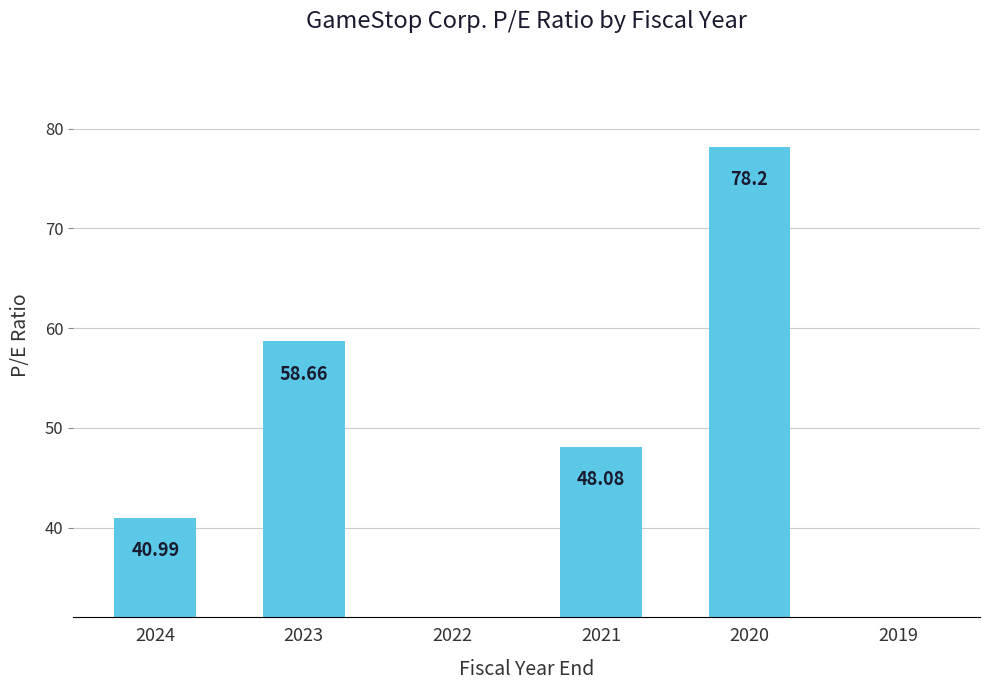

Reading left to right, extract all data points from this chart.

2024=41.0	2023=58.7	2022=0.0	2021=48.1	2020=78.2	2019=0.0